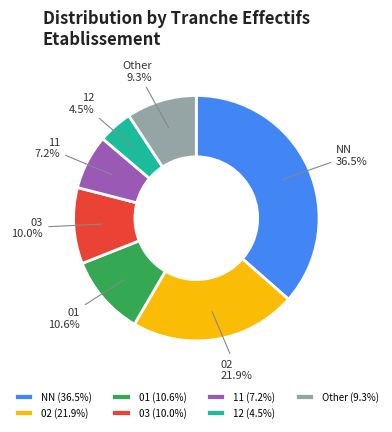

Between 11 and 12, which is larger?

11